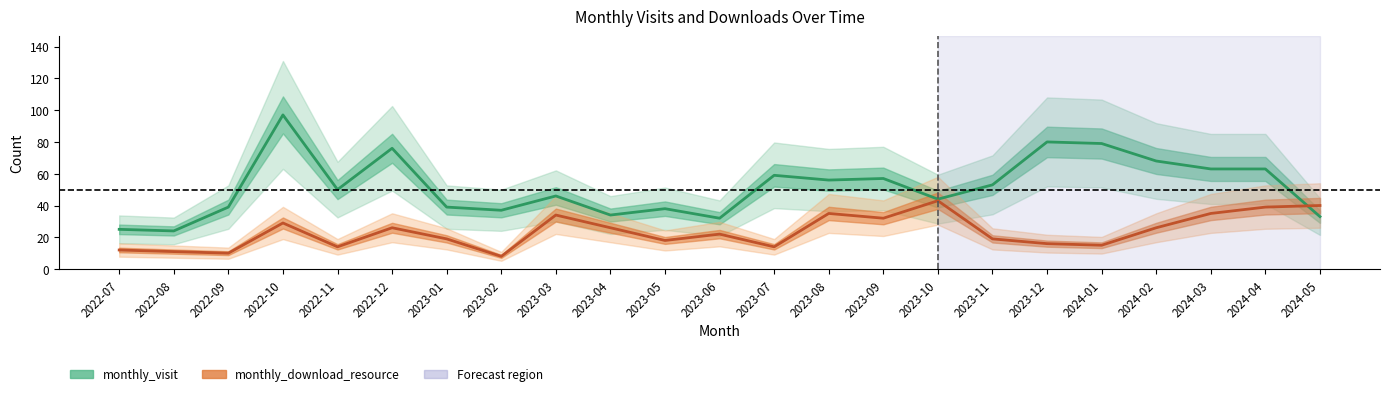

Between 2022-08 and 2023-08, which series saw the biggest shift?

monthly_visit